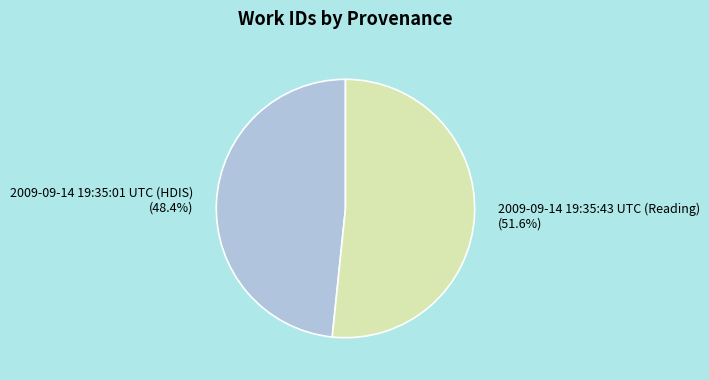

Approximately how many times larger is the value at 2009-09-14 19:35:43 UTC (Reading) compared to 2009-09-14 19:35:01 UTC (HDIS)?

1.1